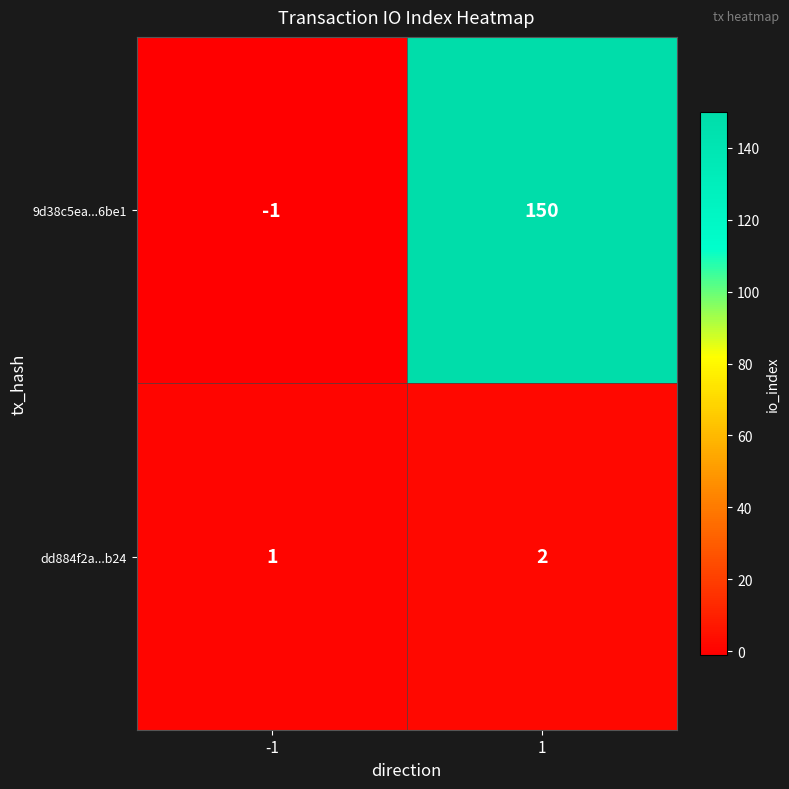

What is the difference between the maximum and minimum values in the 9d38c5ea...6be1 series?

151